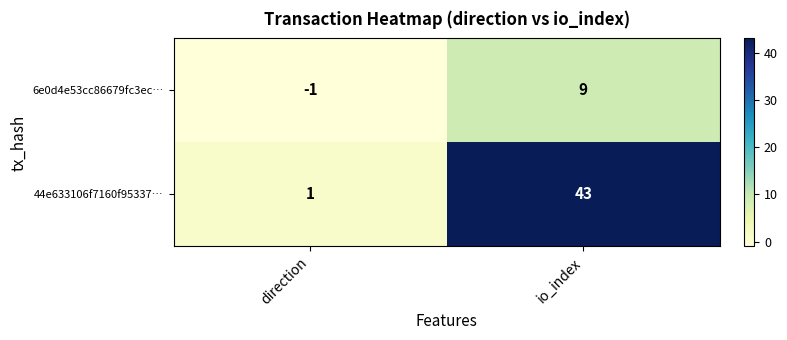

What is the difference between the highest and lowest values at direction?

2